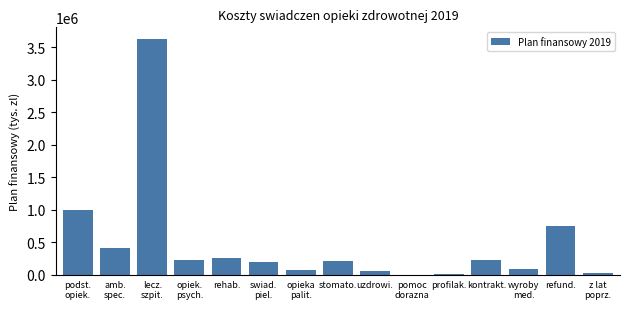

True or false: the data shows 251216 at rehab..

True